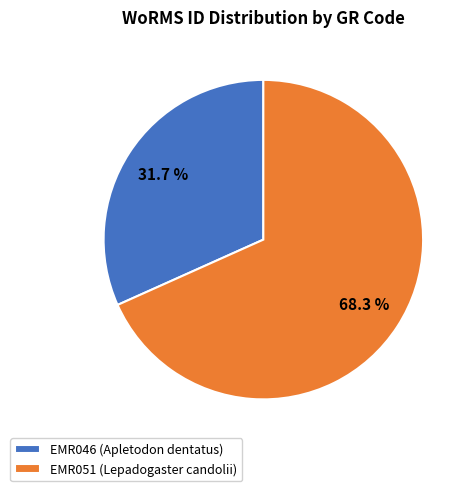

How many slices are in this pie chart?

2